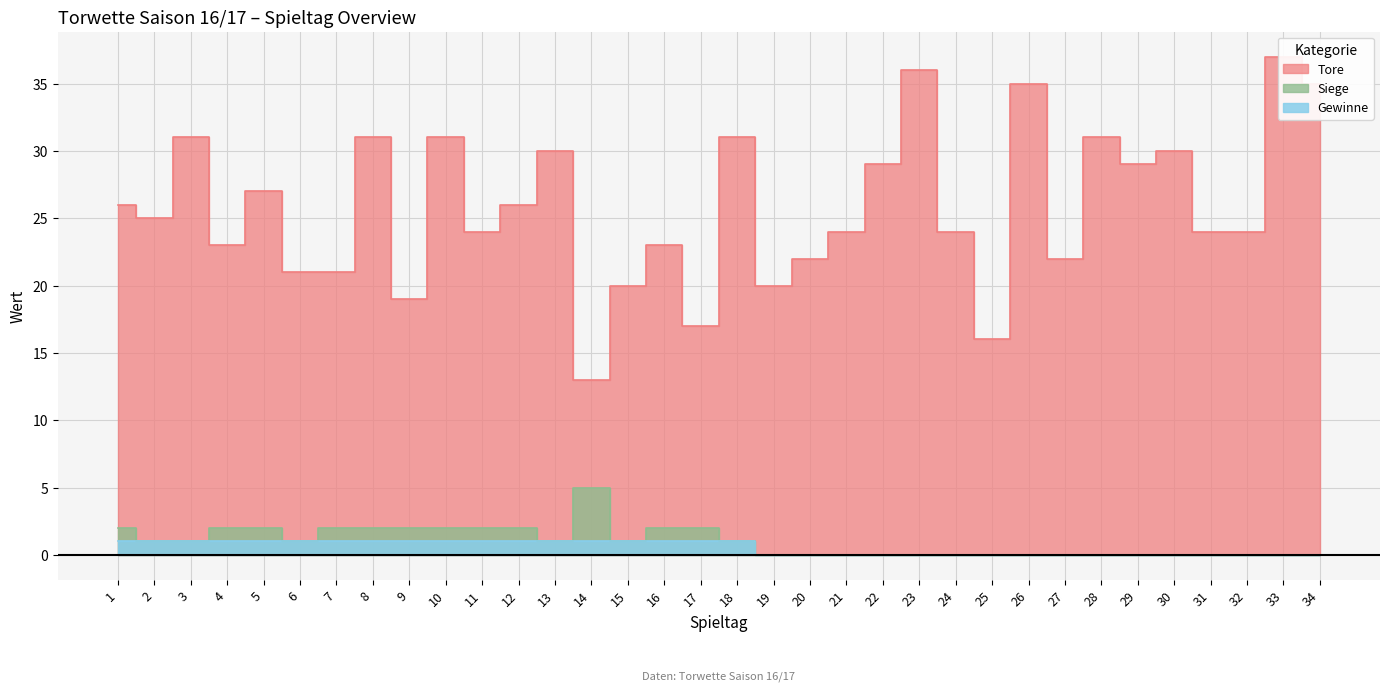

The value of Tore at 29 is 29. True or false?

True